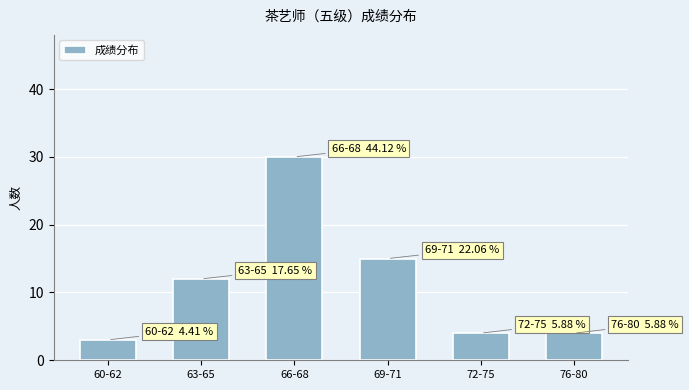

At which label is the value closest to 16?

69-71